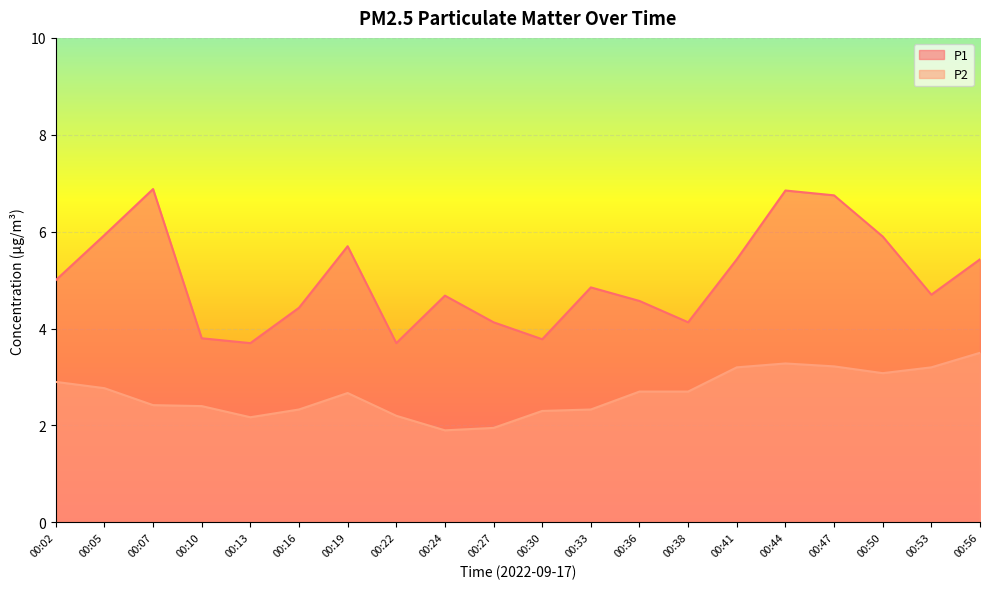

Is it true that P2 equals 2.3 at 00:16?

True